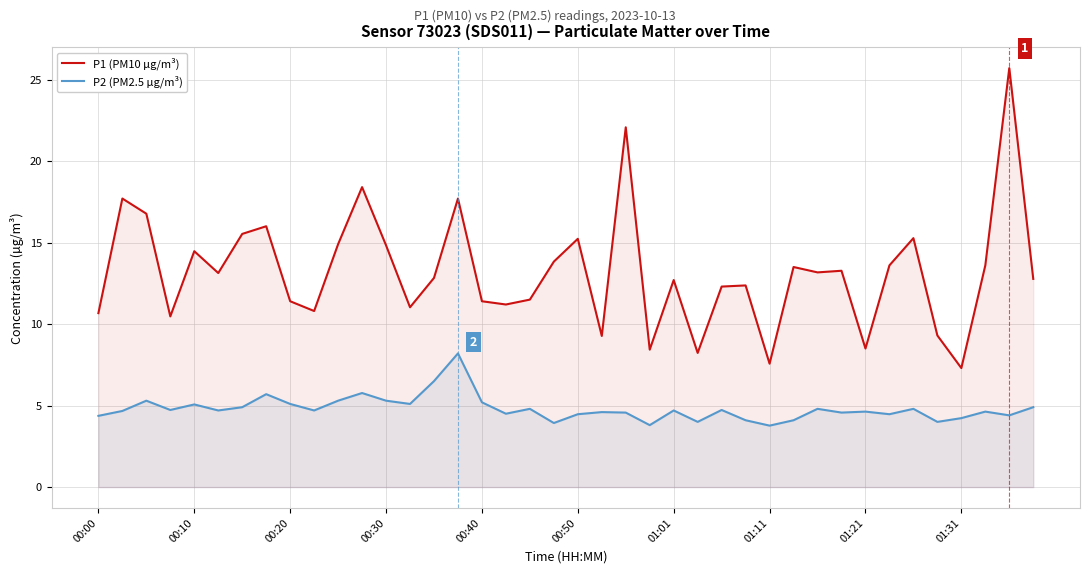

True or false: P2 (PM2.5 µg/m³) and P1 (PM10 µg/m³) intersect in this chart.

False